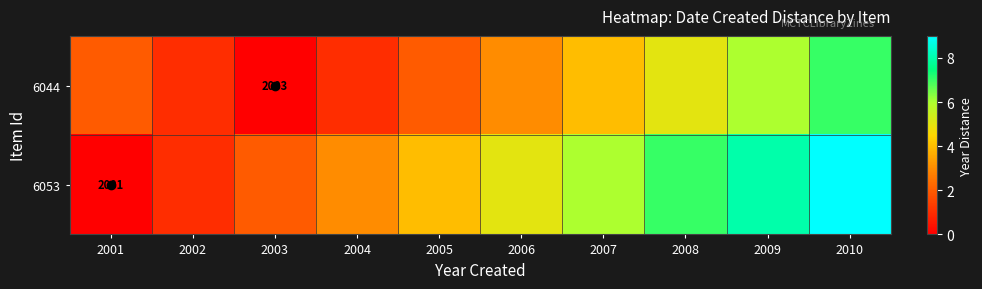

How many 6053 values are between 2 and 7?

6